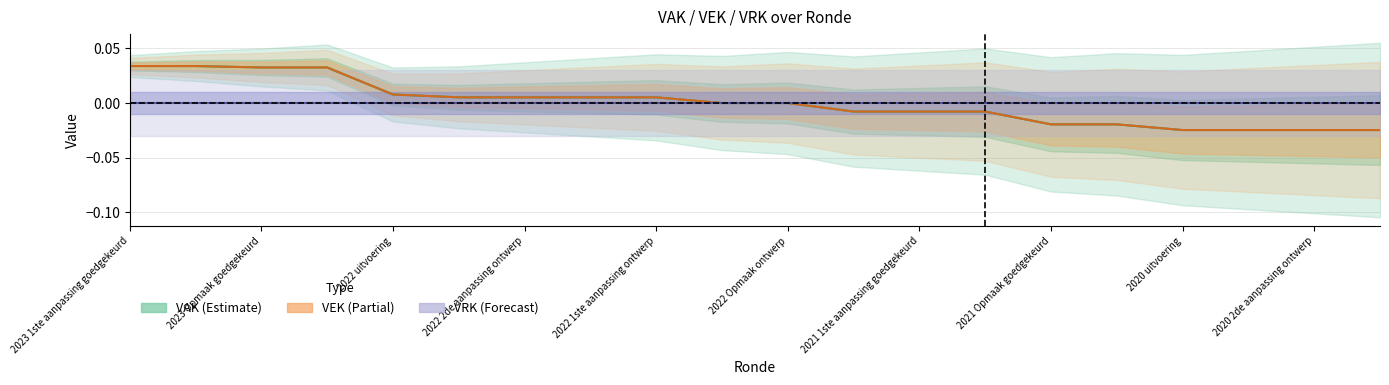

How many categories are shown in the chart?

20